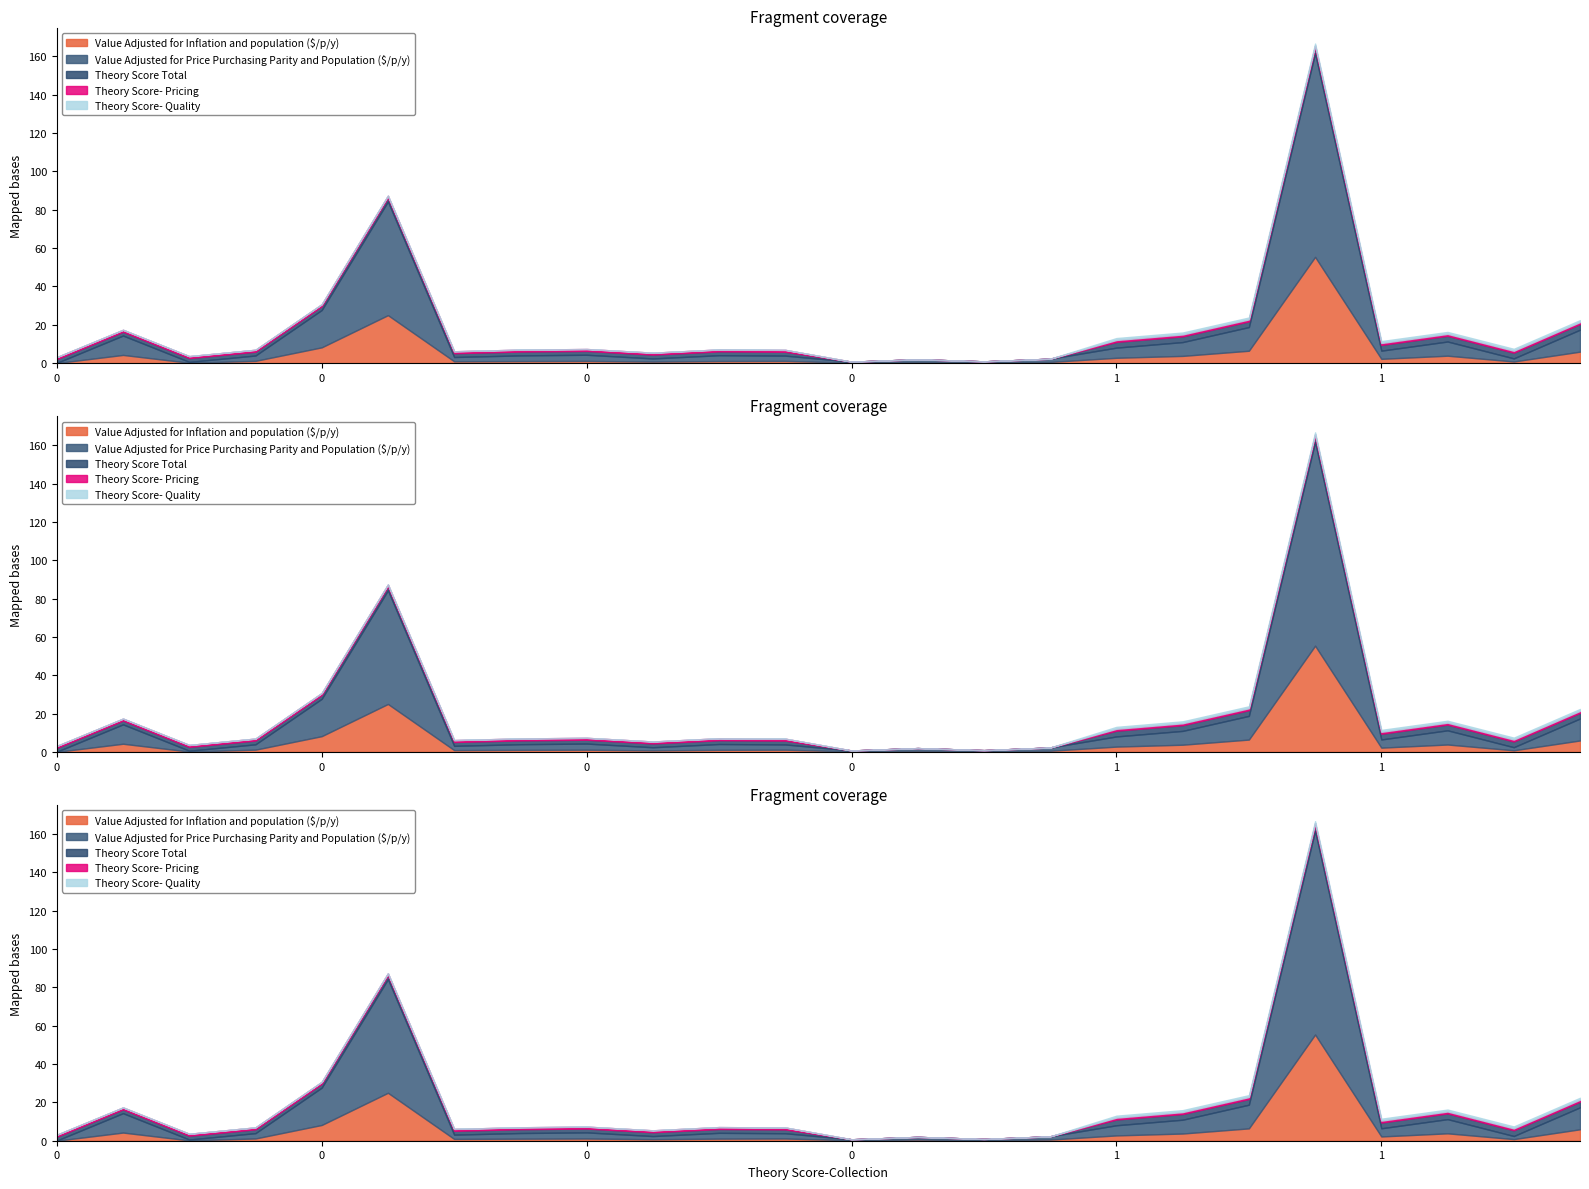

Reading left to right, transcribe all the data shown in this chart.

Value Adjusted for Inflation and population ($/p/y): 0.0	4.3	0.2	1.2	8.2	25.0	0.9	1.1	1.1	0.8	1.1	1.2	0.2	0.6	0.2	0.6	2.8	3.8	6.4	55.4	2.2	3.9	0.8	6.0
Value Adjusted for Price Purchasing Parity and Population ($/p/y): 0.1	10.1	0.4	2.8	19.5	59.3	2.2	3.0	3.2	1.6	3.0	2.7	0.5	1.4	0.7	1.7	5.3	7.2	12.4	106.3	4.3	7.4	1.6	11.4
Theory Score Total: 2.0	2.0	2.0	2.0	2.0	2.0	2.0	2.0	2.0	2.0	2.0	2.0	0.0	0.0	0.0	0.0	3.0	3.0	3.0	3.0	3.0	3.0	3.0	3.0
Theory Score- Pricing: 1.0	1.0	1.0	1.0	1.0	1.0	1.0	1.0	1.0	1.0	1.0	1.0	0.0	0.0	0.0	0.0	1.0	1.0	1.0	1.0	1.0	1.0	1.0	1.0
Theory Score- Quality: 0.0	0.0	0.0	0.0	0.0	0.0	0.0	0.0	0.0	0.0	0.0	0.0	0.0	0.0	0.0	0.0	1.0	1.0	1.0	1.0	1.0	1.0	1.0	1.0